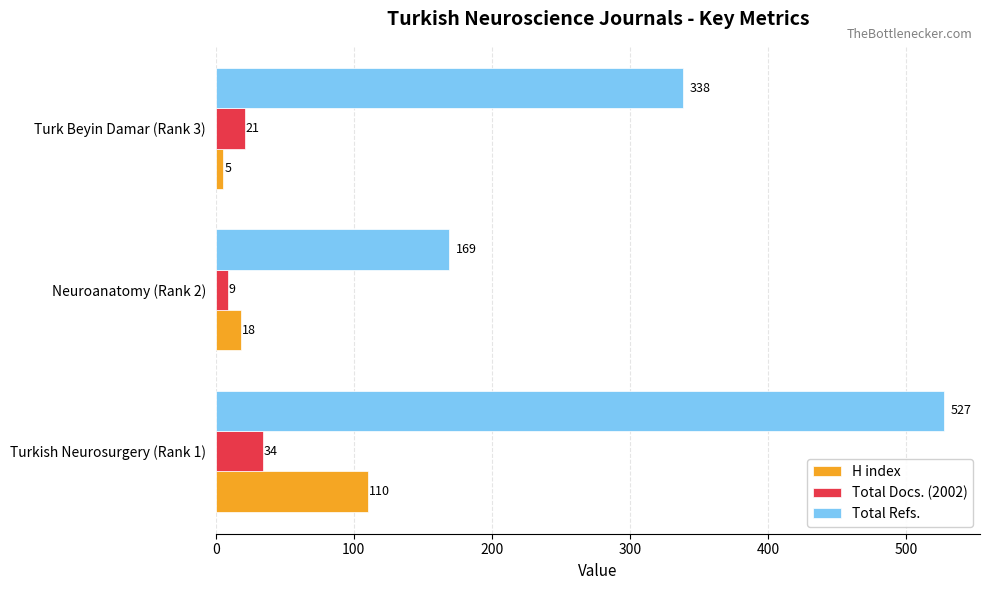

The Total Docs. (2002) series shows 21 at Turk Beyin Damar (Rank 3). True or false?

True